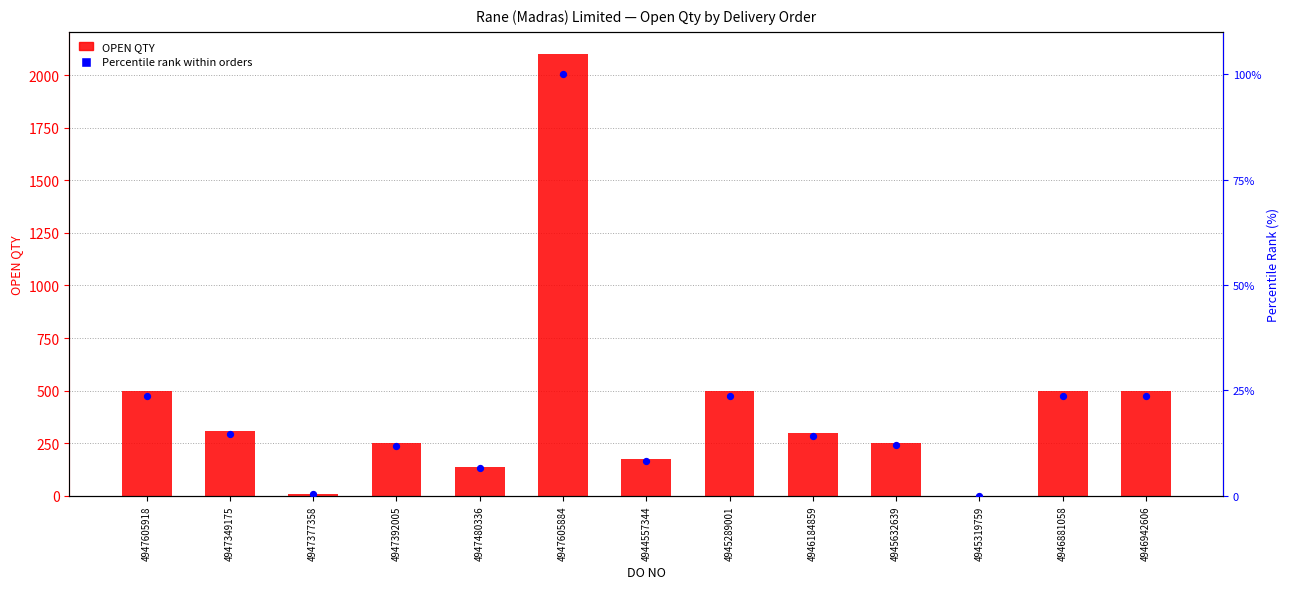

Is the value of OPEN QTY at 4945319759 greater than the value of Percentile rank within orders at 4946184859?

No